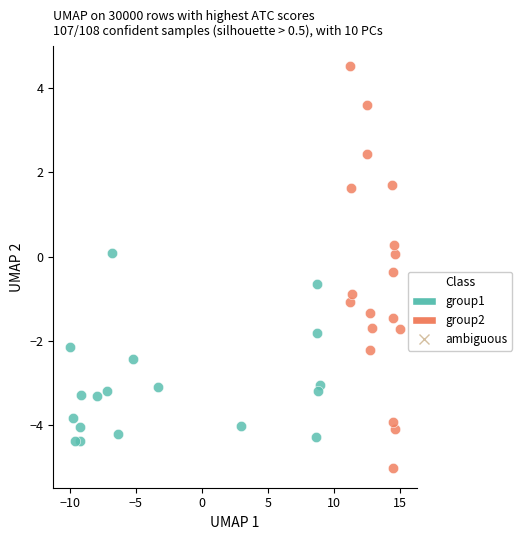

Which series reaches the maximum Y coordinate?

group2